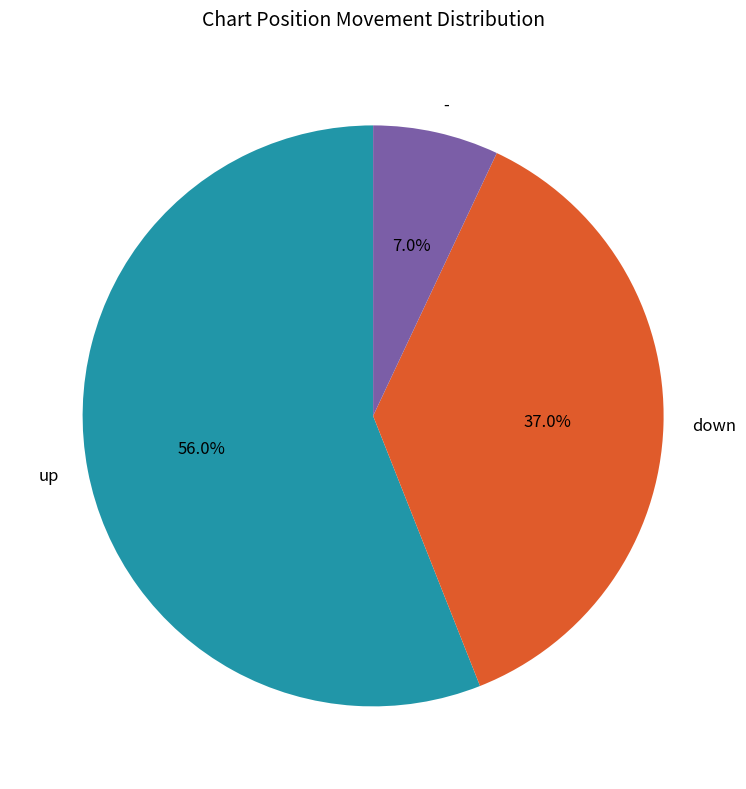

To the nearest percent, what is the average slice percentage?

33%